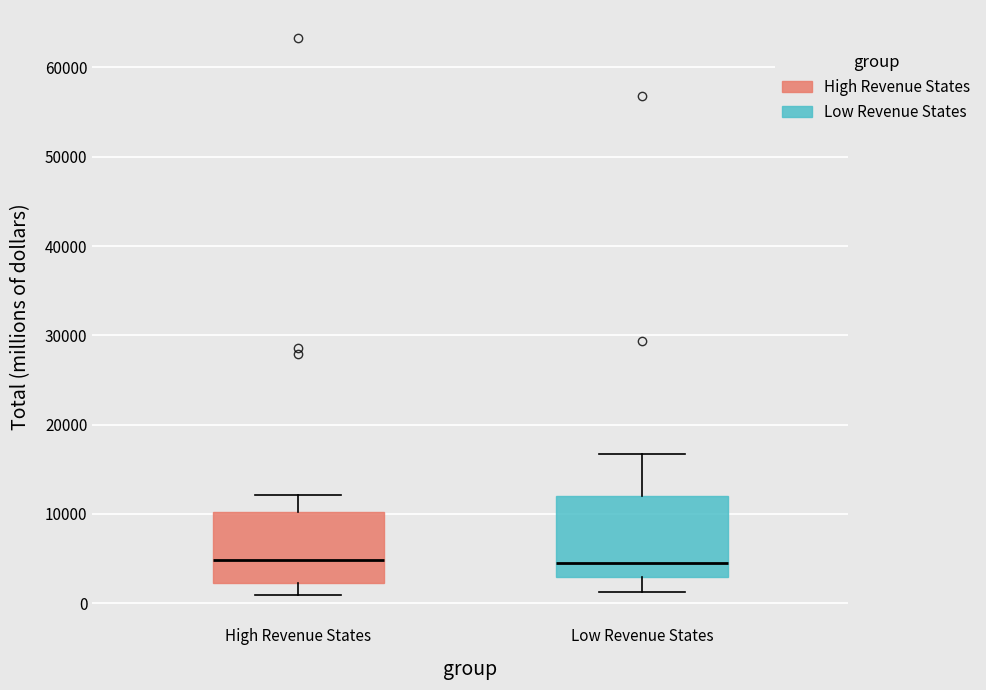

Reading left to right, transcribe this box plot: for each box, give where its median line is, the range the box spans, and where its two whiskers end, as read against the y-axis. The values are not printed on the chart, so give them approximately, as read against the axis.

High Revenue States: median 5000, box 2000 to 10000, whiskers 1000 to 12000
Low Revenue States: median 4000, box 3000 to 12000, whiskers 1000 to 17000